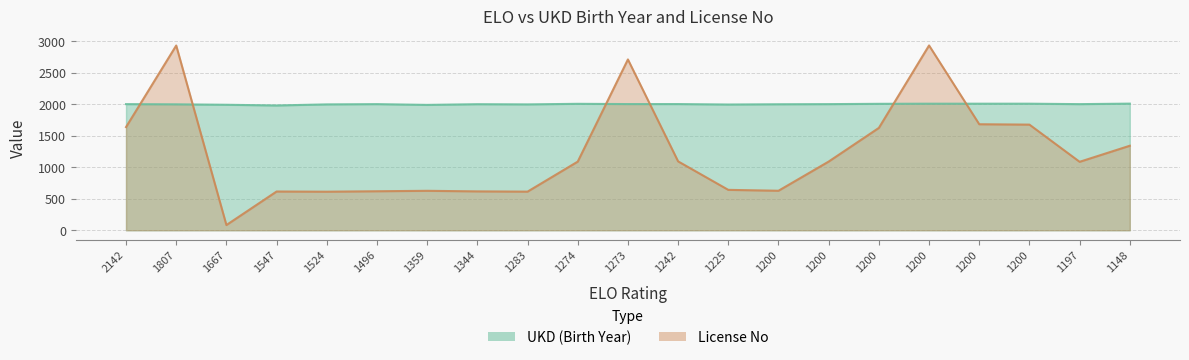

Which label corresponds to the largest value in the chart?

1200